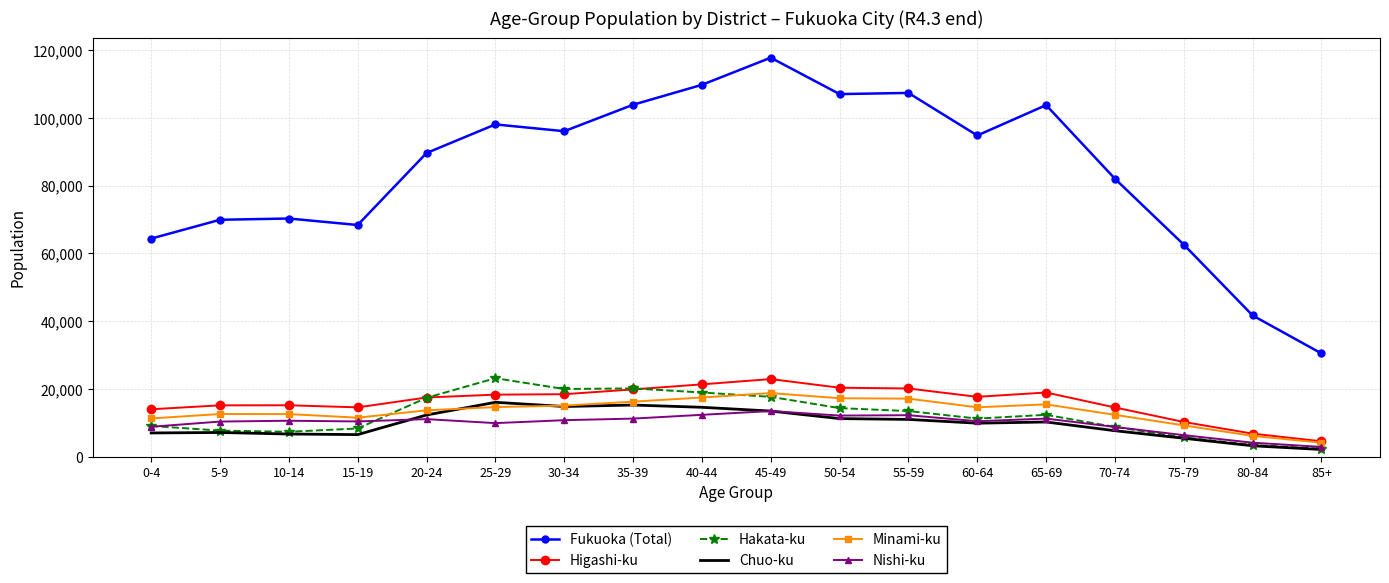

Which series has the widest spread of values?

Fukuoka (Total)